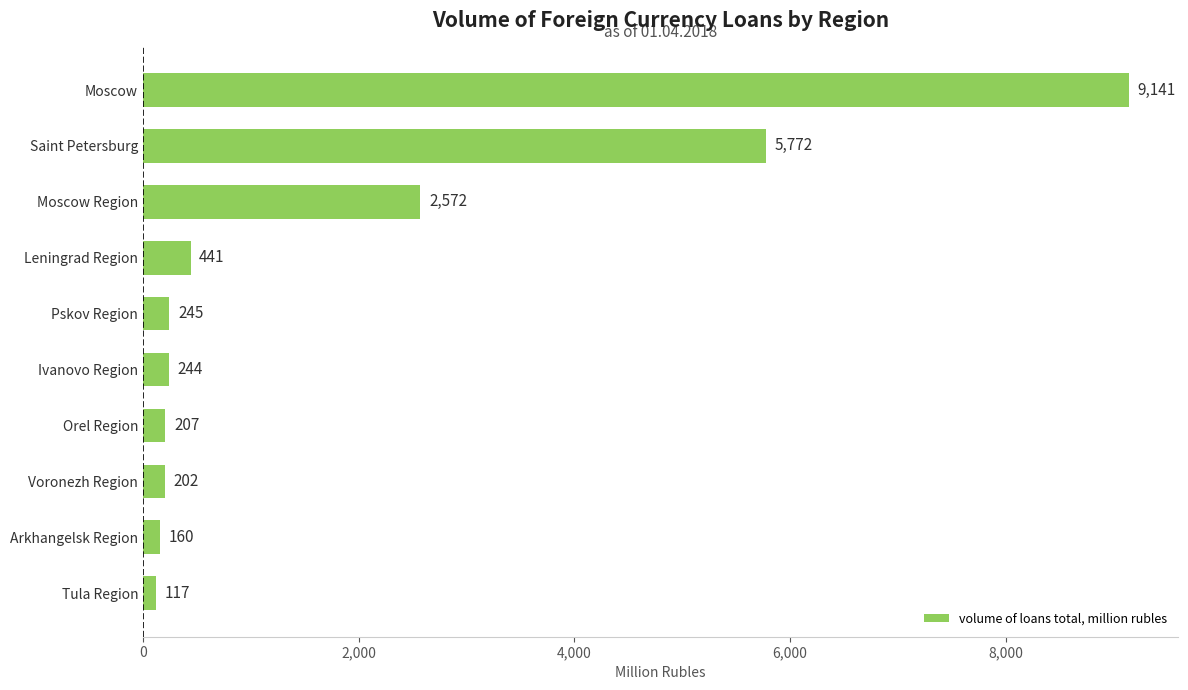

What value does the data have at Tula Region?

117